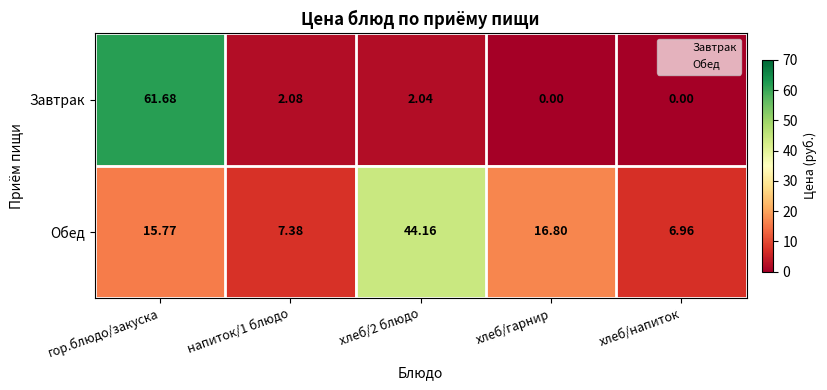

Which series has the largest total across all categories?

Обед